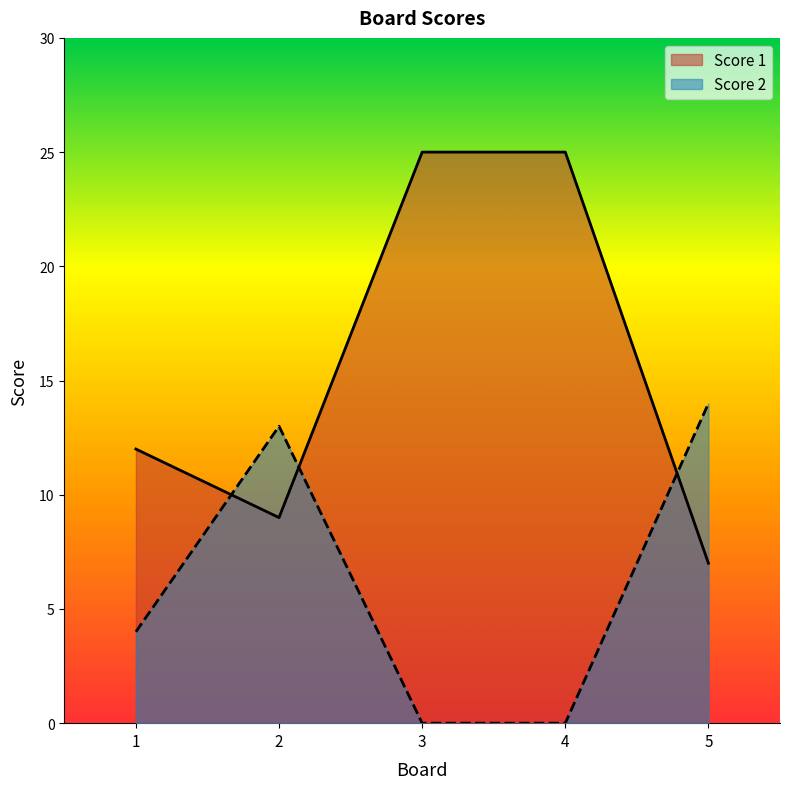

Reading left to right, transcribe all the data shown in this chart.

Score 1: 1=12	2=9	3=25	4=25	5=7
Score 2: 1=4	2=13	3=0	4=0	5=14